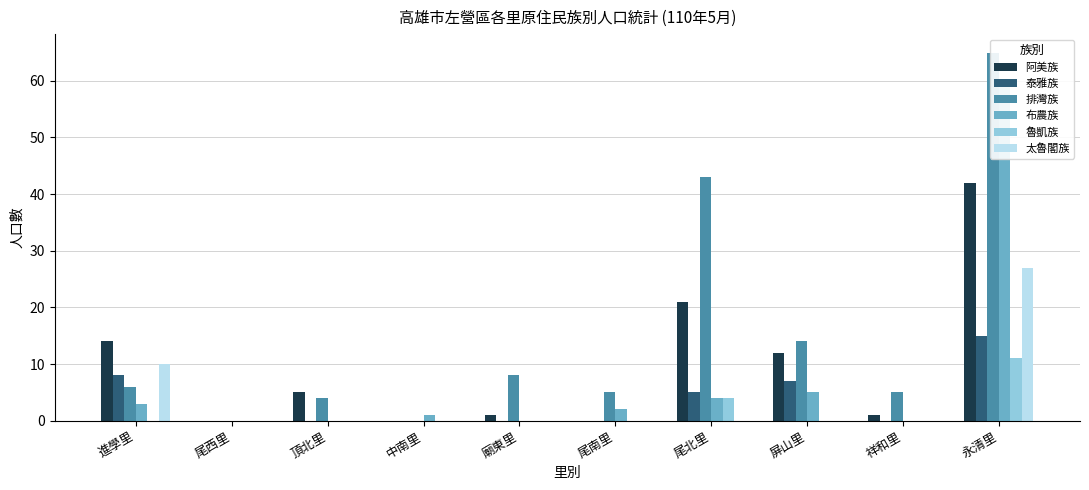

Which series has the widest spread of values?

排灣族